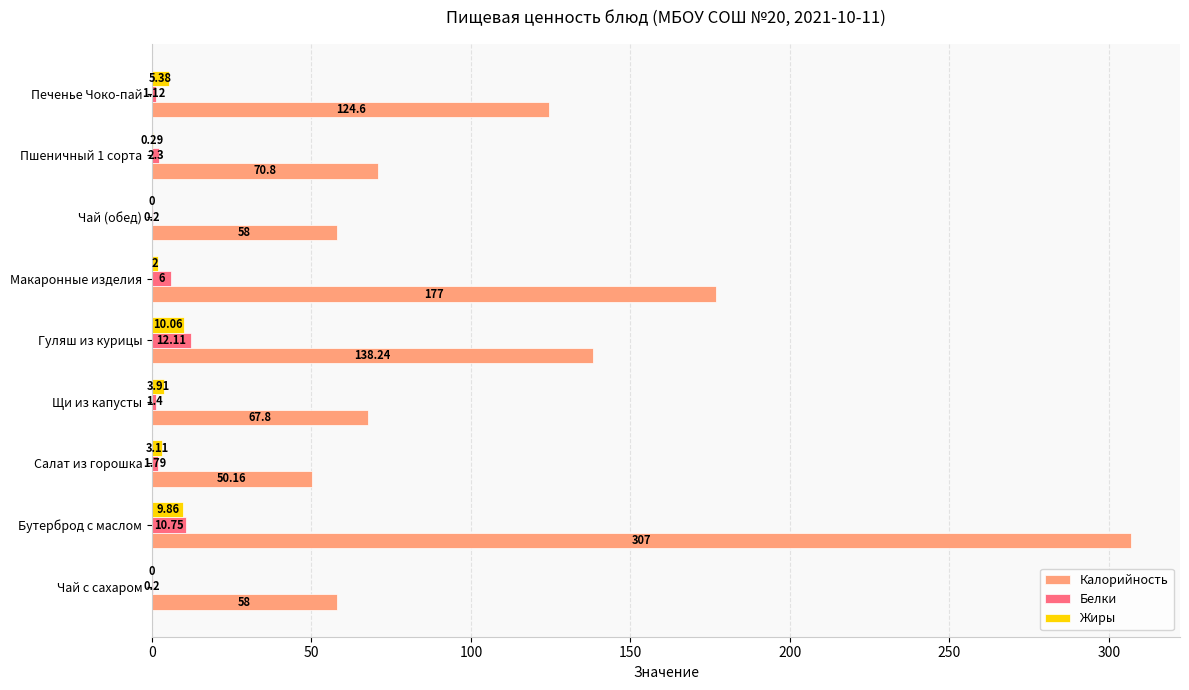

Between Бутерброд с маслом and Чай (обед), which series saw the biggest shift?

Калорийность